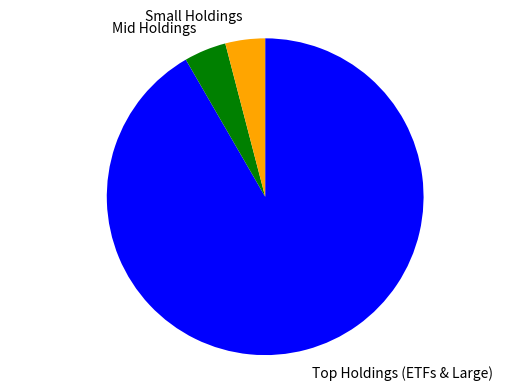

How many segments does this pie chart have?

3